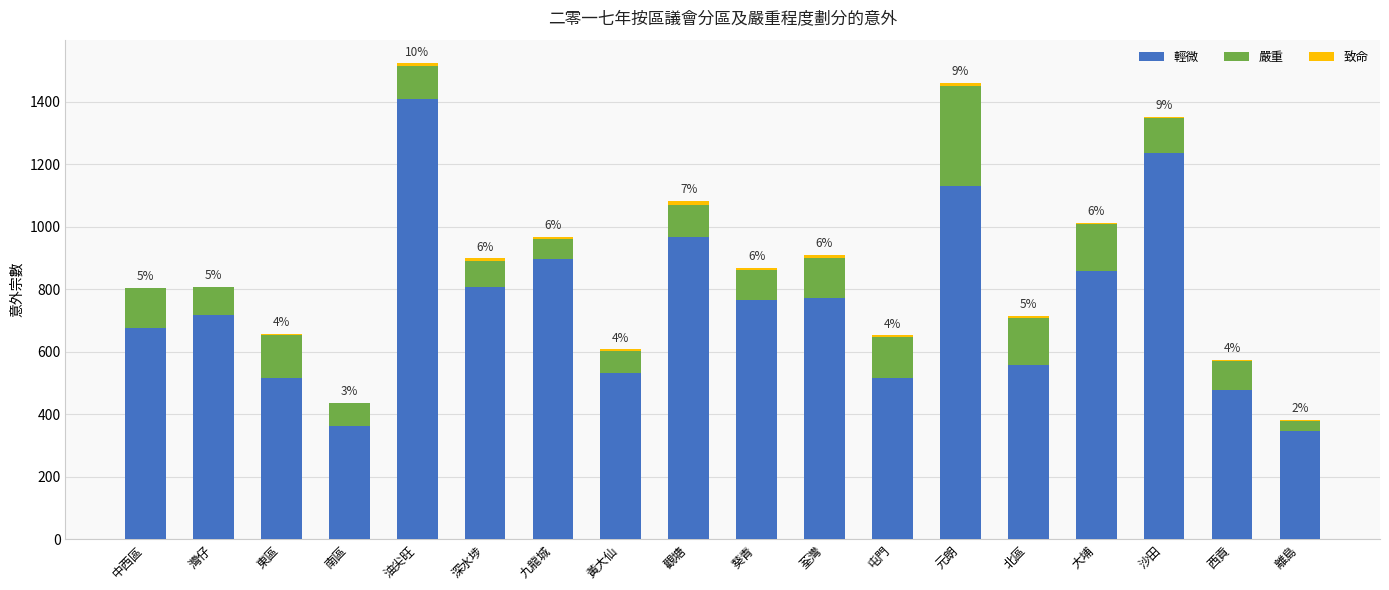

The 輕微 series shows 125 at 北區. True or false?

False